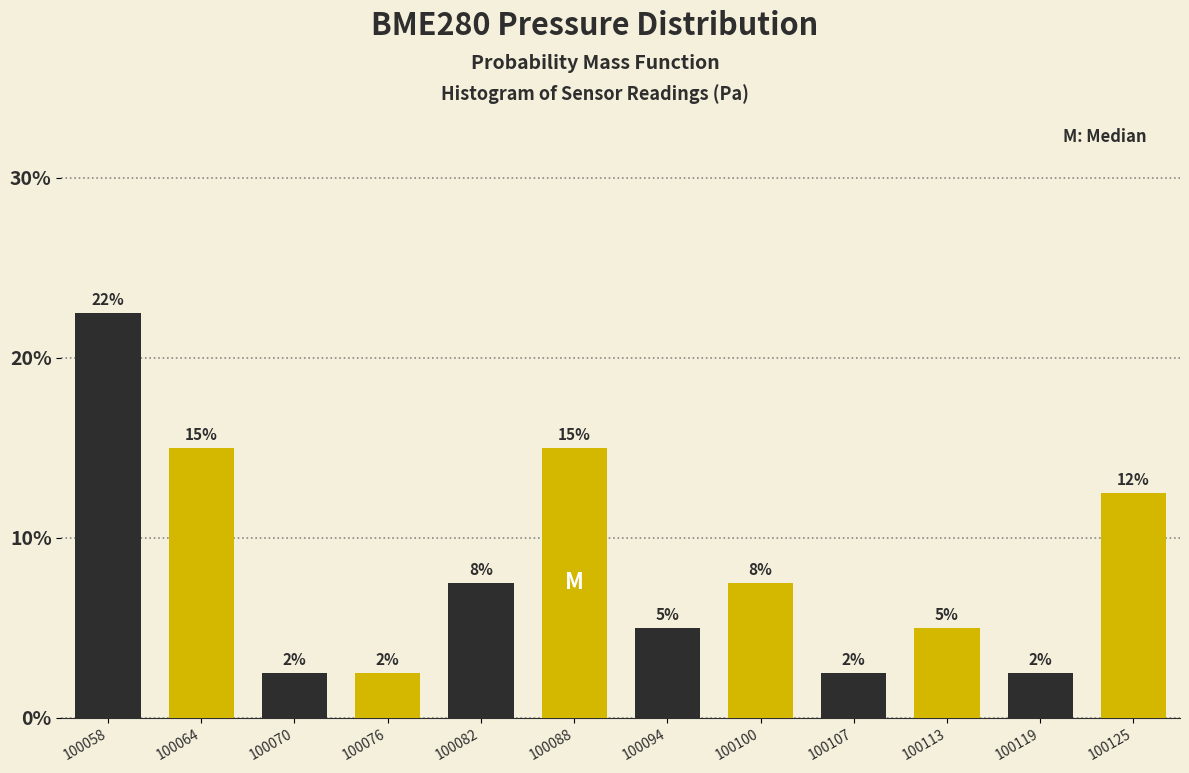

Does the chart contain any negative values?

No